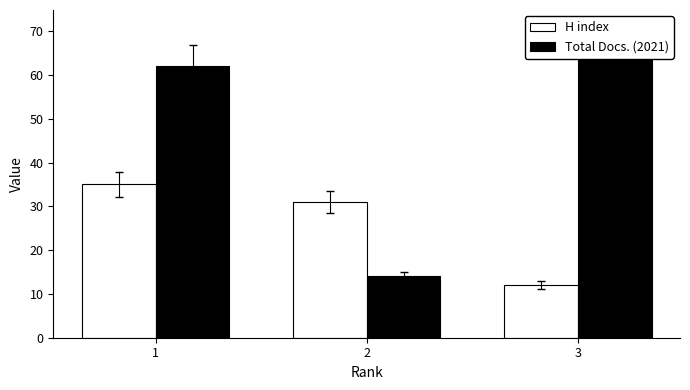

Is the value of Total Docs. (2021) at 1 greater than the value of H index at 3?

Yes